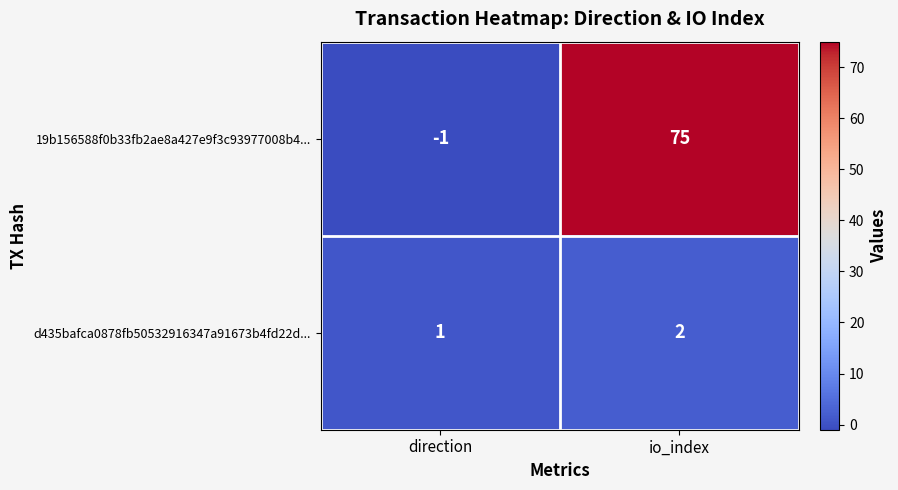

What is the difference between the highest and lowest values at io_index?

73